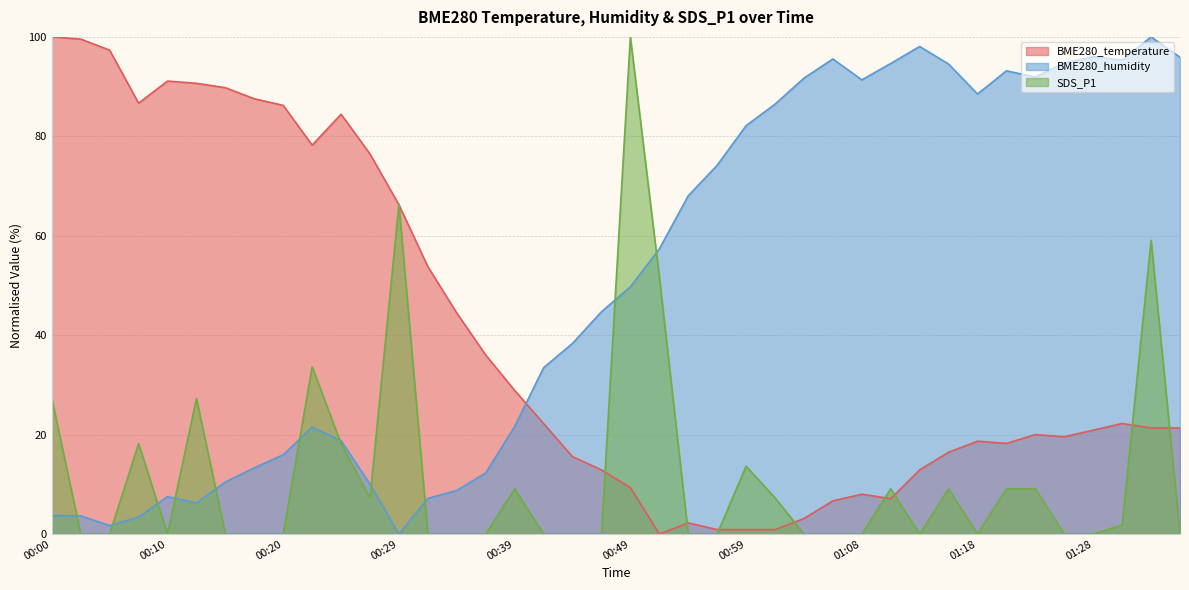

What is the label of the 38th point from the left?

01:30